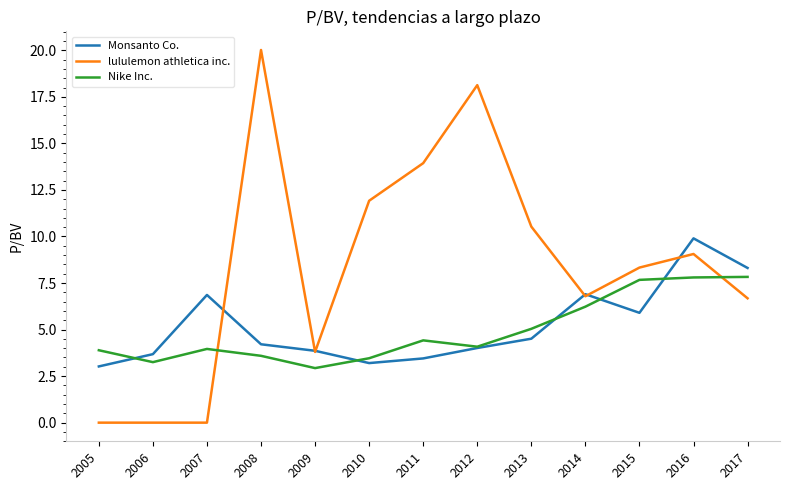

What is the spread (max minus min) of values at 2009?

0.9